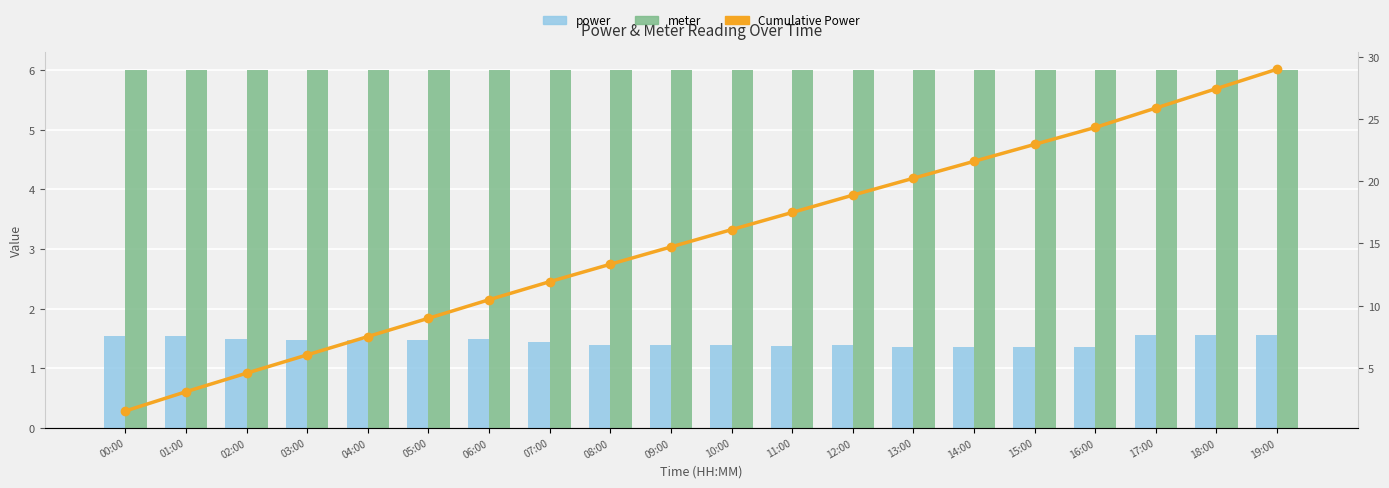

Reading right to left, list all the values displayed in this chart.

power: 1.6	1.6	1.6	1.4	1.4	1.4	1.4	1.4	1.4	1.4	1.4	1.4	1.4	1.5	1.5	1.5	1.5	1.5	1.6	1.5
meter: 6.0	6.0	6.0	6.0	6.0	6.0	6.0	6.0	6.0	6.0	6.0	6.0	6.0	6.0	6.0	6.0	6.0	6.0	6.0	6.0
Cumulative Power: 29.0	27.4	25.9	24.3	23.0	21.6	20.2	18.9	17.5	16.1	14.7	13.3	11.9	10.5	9.0	7.5	6.0	4.6	3.1	1.5